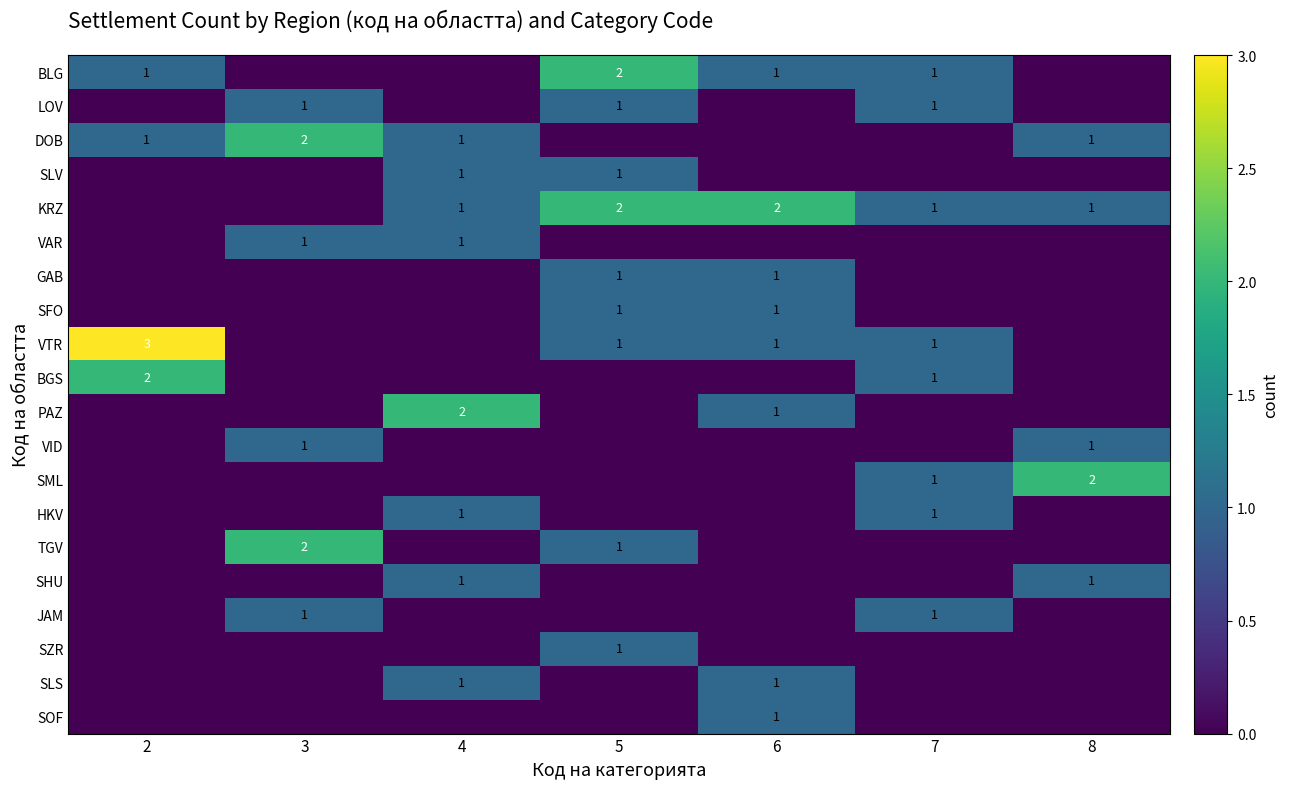

Is it true that BLG equals 1 at 6?

True